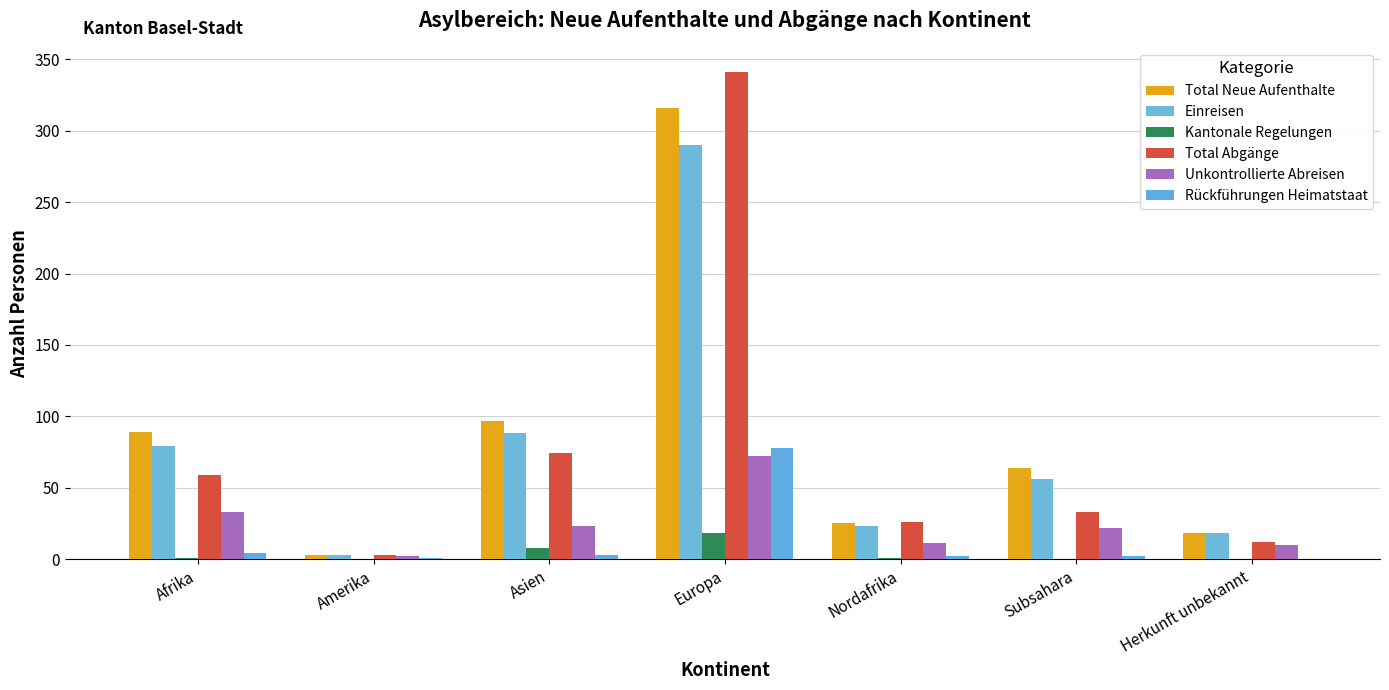

What is the total value across all series at Asien?

293